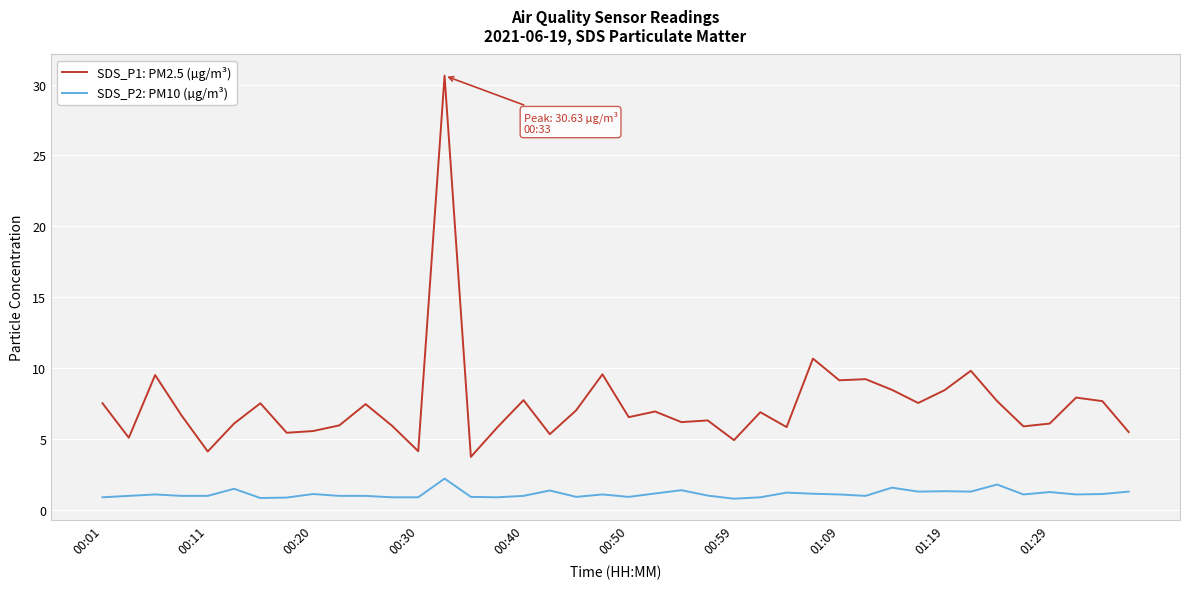

True or false: SDS_P1: PM2.5 (µg/m³) and SDS_P2: PM10 (µg/m³) intersect in this chart.

False